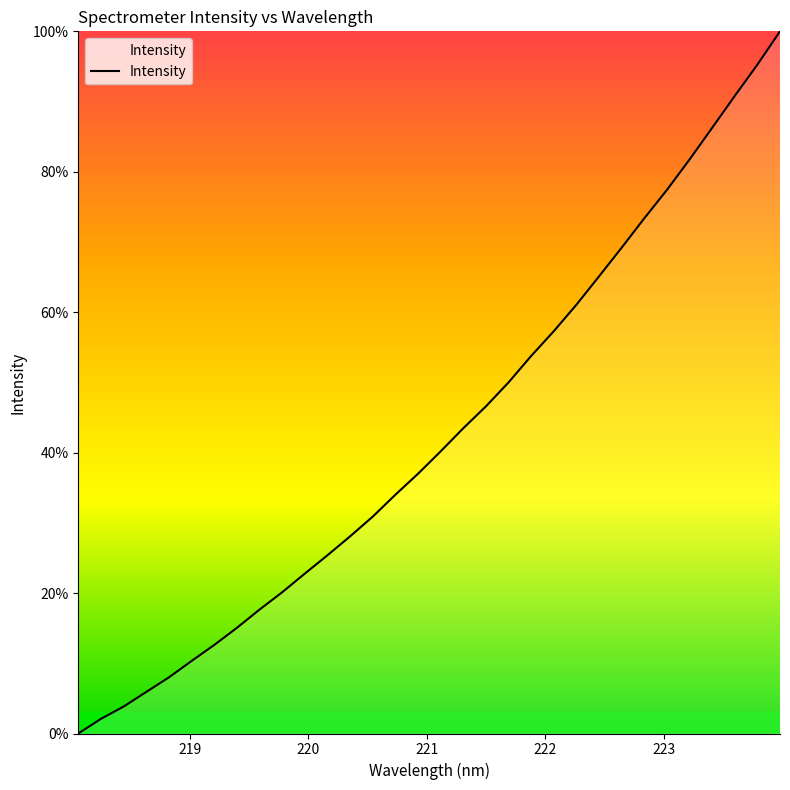

What is the difference between the maximum and minimum values?

100.0